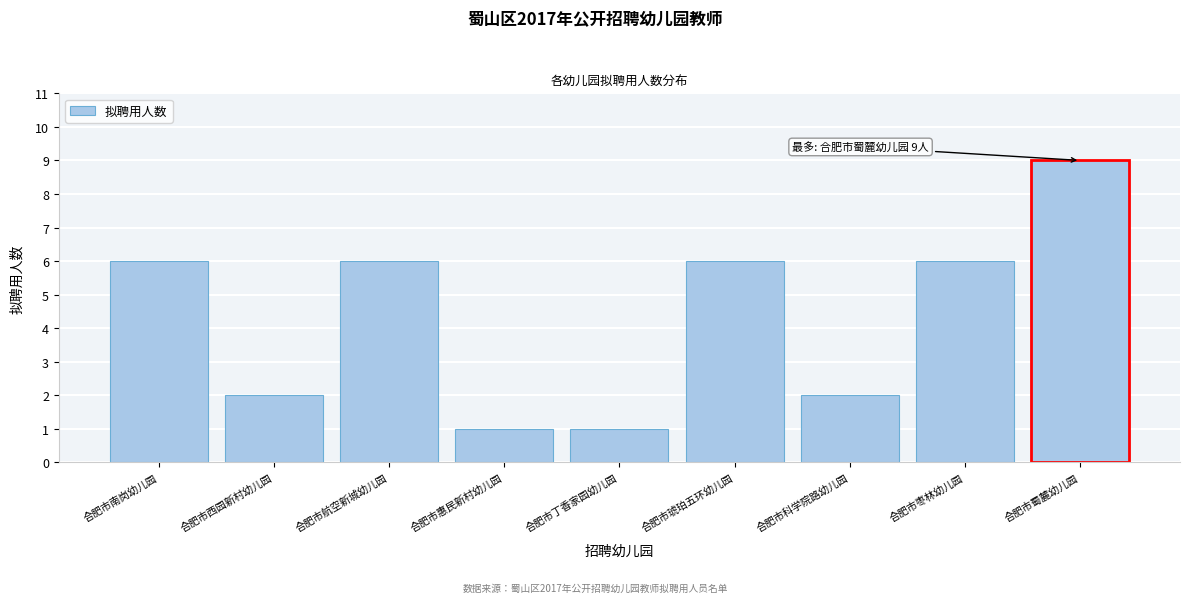

Reading left to right, transcribe all the data shown in this chart.

6	2	6	1	1	6	2	6	9